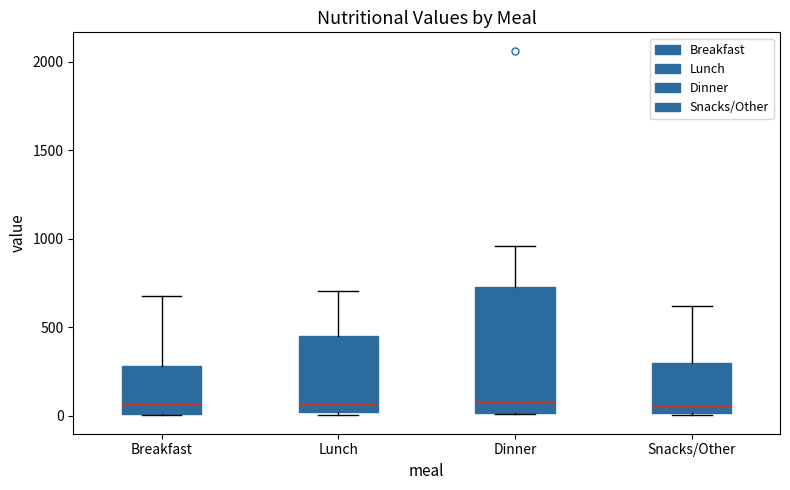

Reading left to right, read every box against the y-axis: the position of its median line, the range the box covers, and the ends of its whiskers. The values are not printed on the chart, so give them approximately, as read against the axis.

Breakfast: median 50, box 0 to 300, whiskers 0 to 700
Lunch: median 50, box 0 to 450, whiskers 0 (just below the box's lower edge) to 700
Dinner: median 50, box 0 to 750, whiskers 0 to 950
Snacks/Other: median 50, box 0 to 300, whiskers 0 to 600